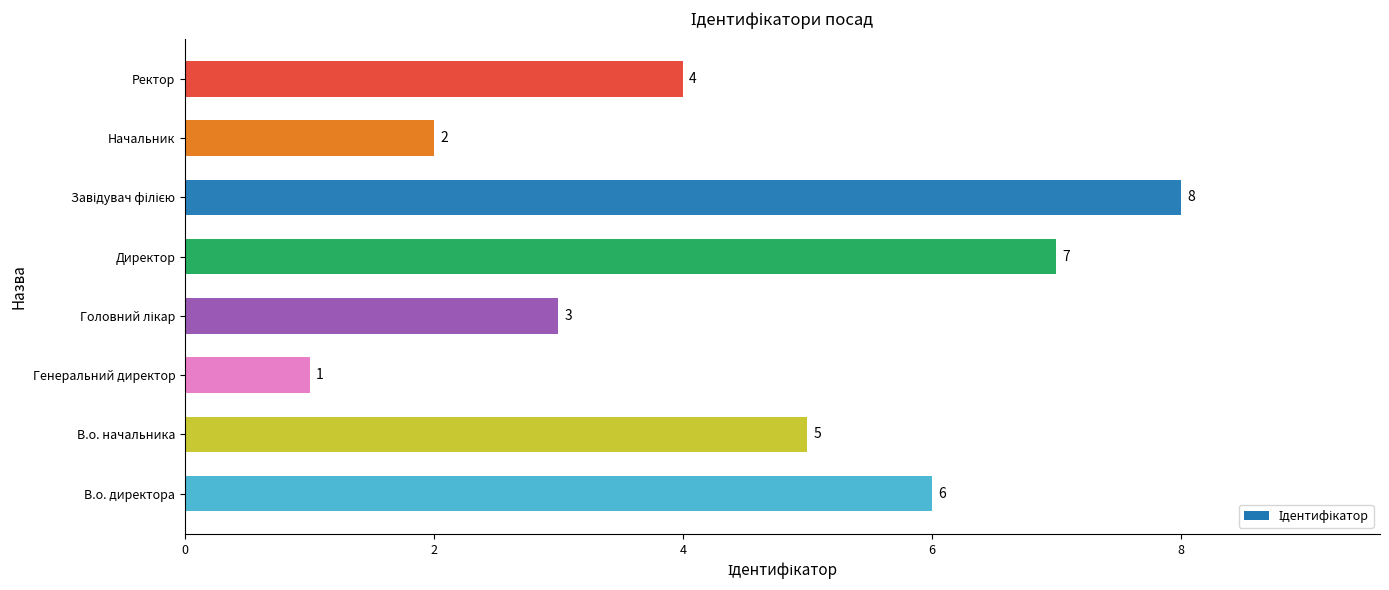

What is the ratio of the value at В.о. начальника to the value at В.о. директора?

0.8